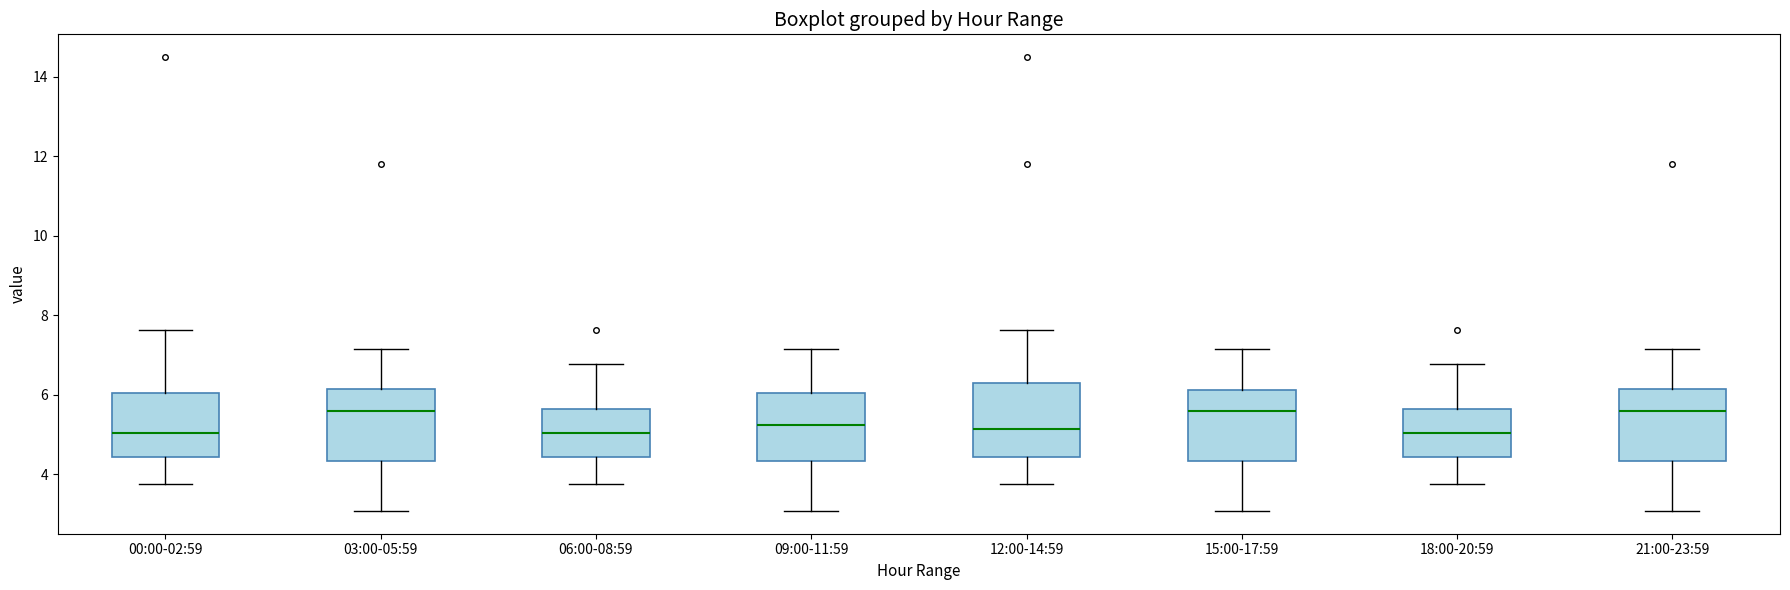

Reading left to right, read every box against the y-axis: the position of its median line, the range the box covers, and the ends of its whiskers. The values are not printed on the chart, so give them approximately, as read against the axis.

00:00-02:59: median 5.0, box 4.4 to 6.0, whiskers 3.8 to 7.6
03:00-05:59: median 5.6, box 4.4 to 6.2, whiskers 3.0 to 7.2
06:00-08:59: median 5.0, box 4.4 to 5.6, whiskers 3.8 to 6.8
09:00-11:59: median 5.2, box 4.4 to 6.0, whiskers 3.0 to 7.2
12:00-14:59: median 5.2, box 4.4 to 6.4, whiskers 3.8 to 7.6
15:00-17:59: median 5.6, box 4.4 to 6.2, whiskers 3.0 to 7.2
18:00-20:59: median 5.0, box 4.4 to 5.6, whiskers 3.8 to 6.8
21:00-23:59: median 5.6, box 4.4 to 6.2, whiskers 3.0 to 7.2